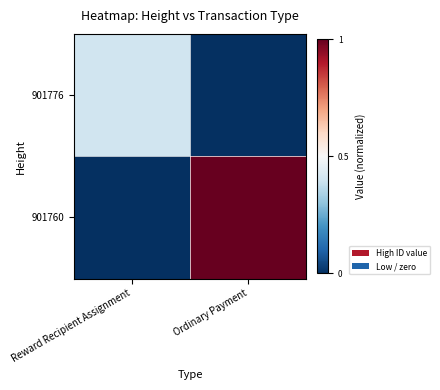

List the series in order of their overall mean, lowest first.

901776, 901760